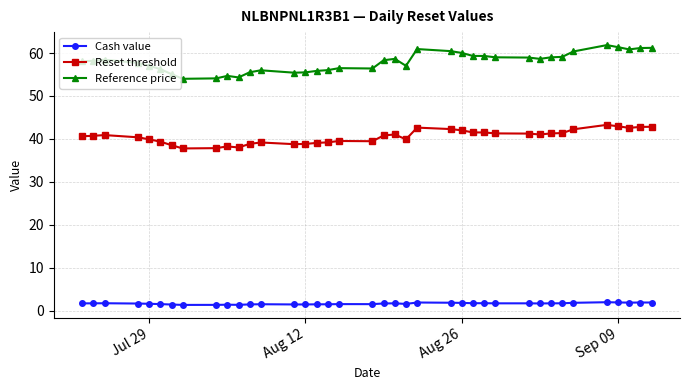

What is the minimum value shown in the chart?

1.4